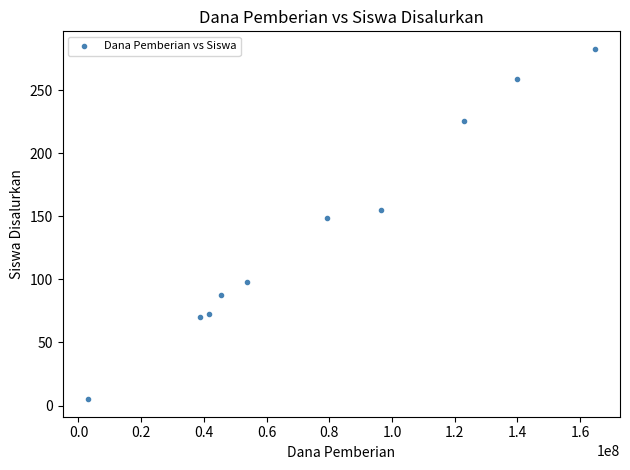

What Y value in the scatter plot is closest to 144?

149